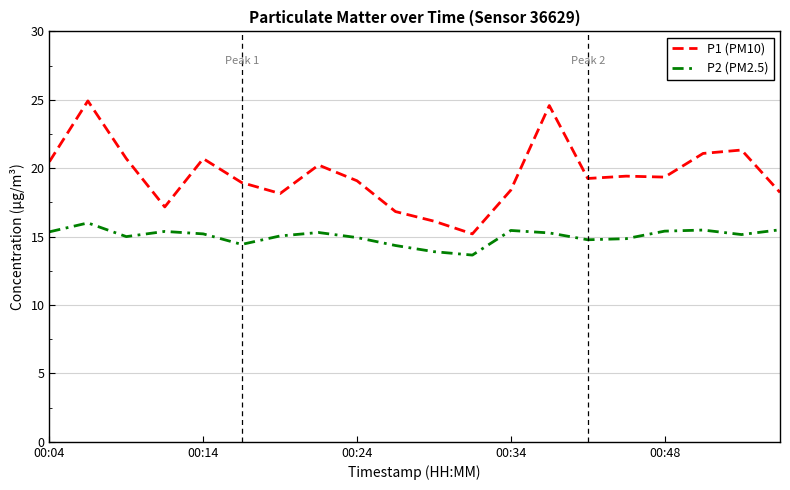

What is the minimum value for P1 (PM10)?

15.2